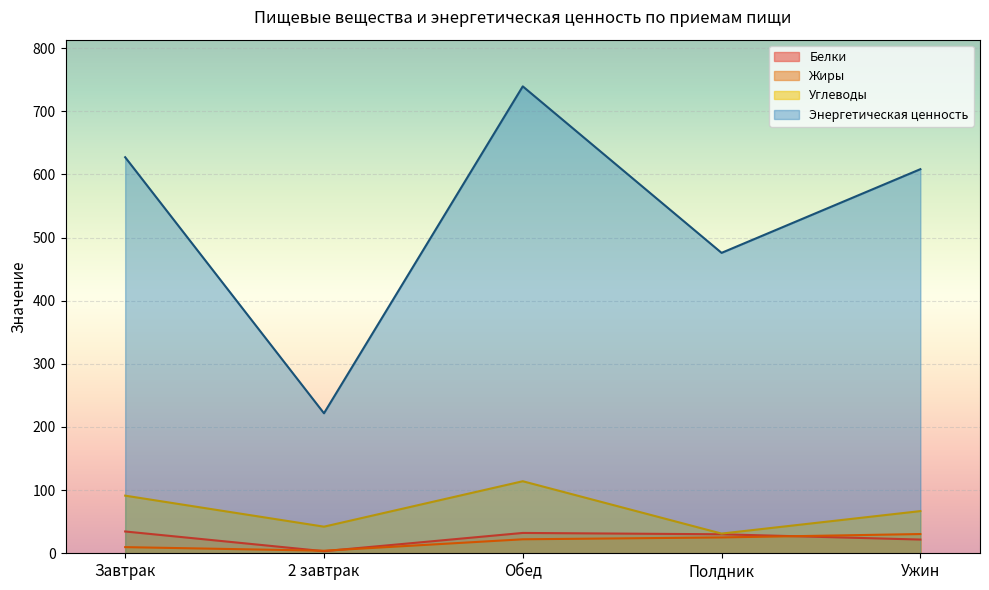

The value of Белки at 2 завтрак is 3.3. True or false?

True